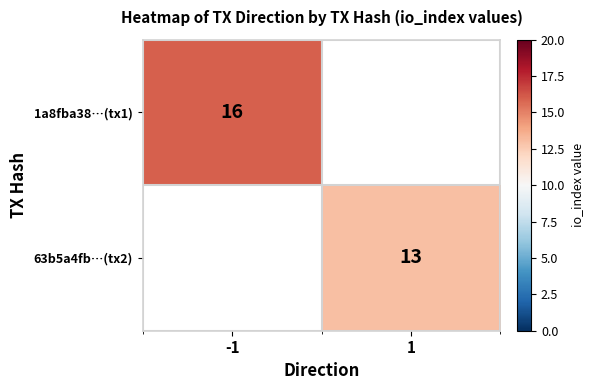

Is it true that 63b5a4fb…(tx2) equals 22 at 1?

False